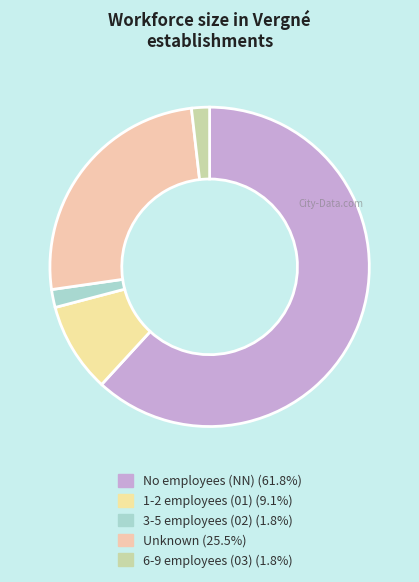

How many segments does this pie chart have?

5